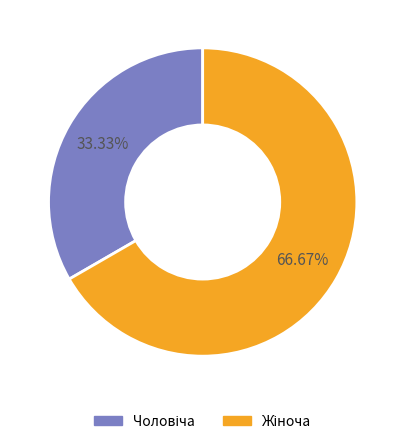

Is there any slice that represents more than half of the pie?

Yes